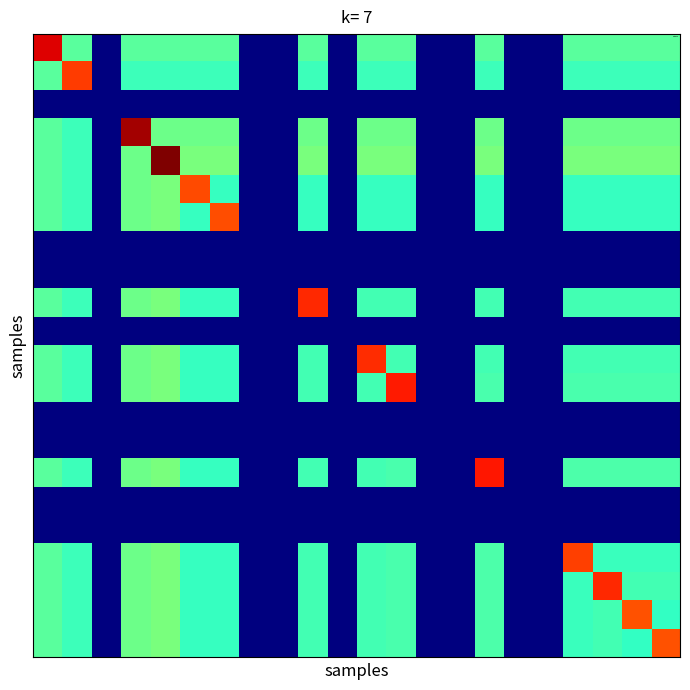

How many categories are shown in the chart?

22